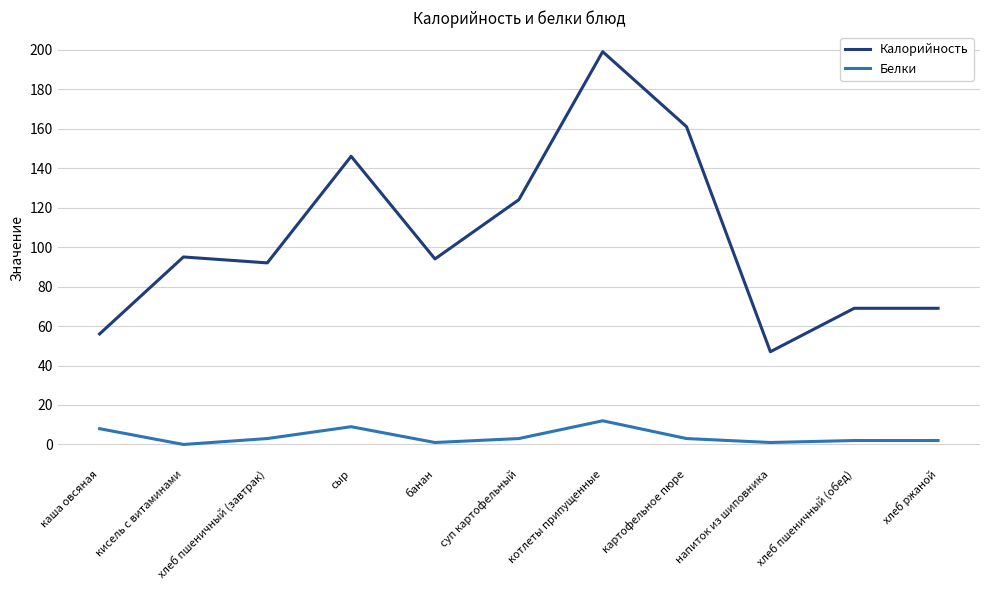

Is the value of Калорийность at хлеб пшеничный (обед) greater than the value of Белки at суп картофельный?

Yes